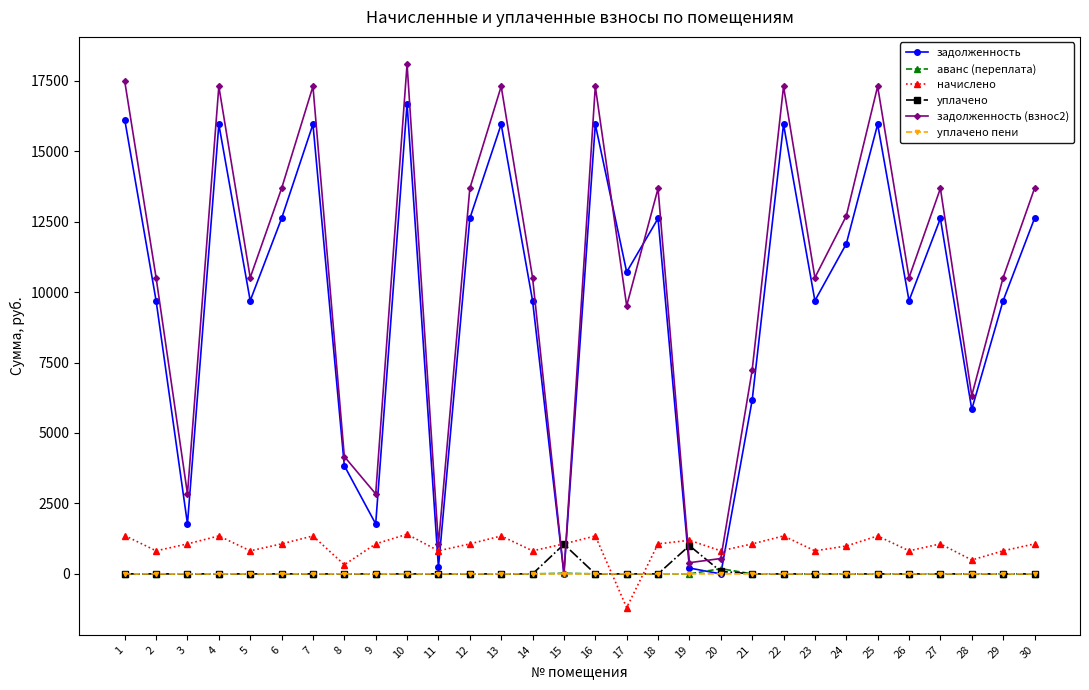

The value of задолженность (взнос2) at 22 is 4892.2. True or false?

False